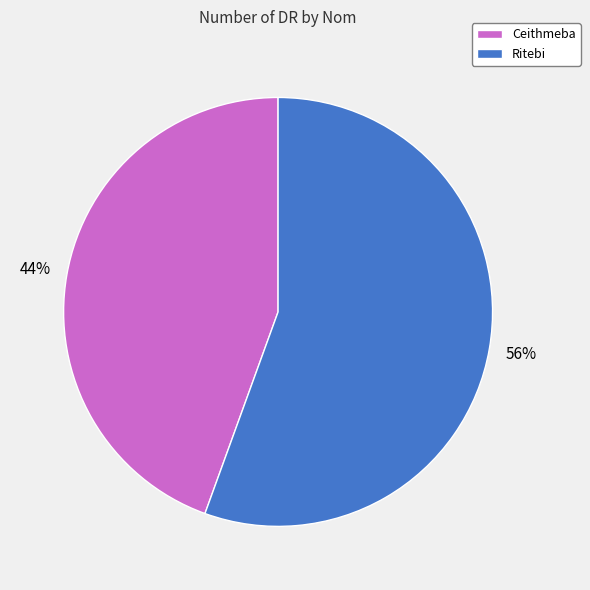

Which slice is the smallest?

Ceithmeba